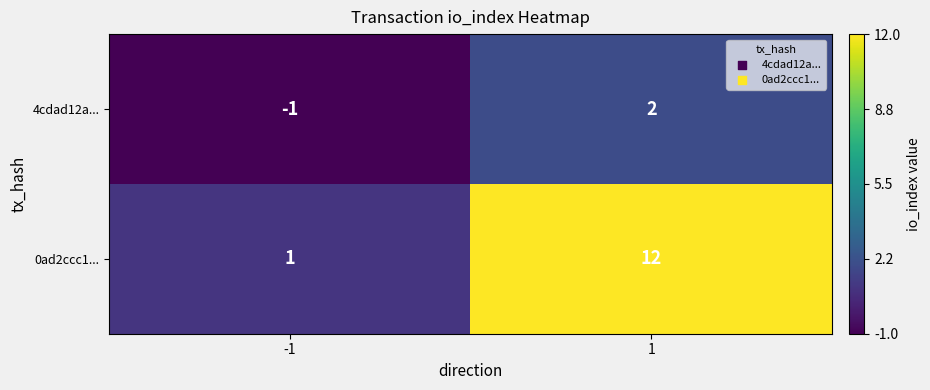

Rank the categories by 4cdad12a... value from highest to lowest.

1, -1